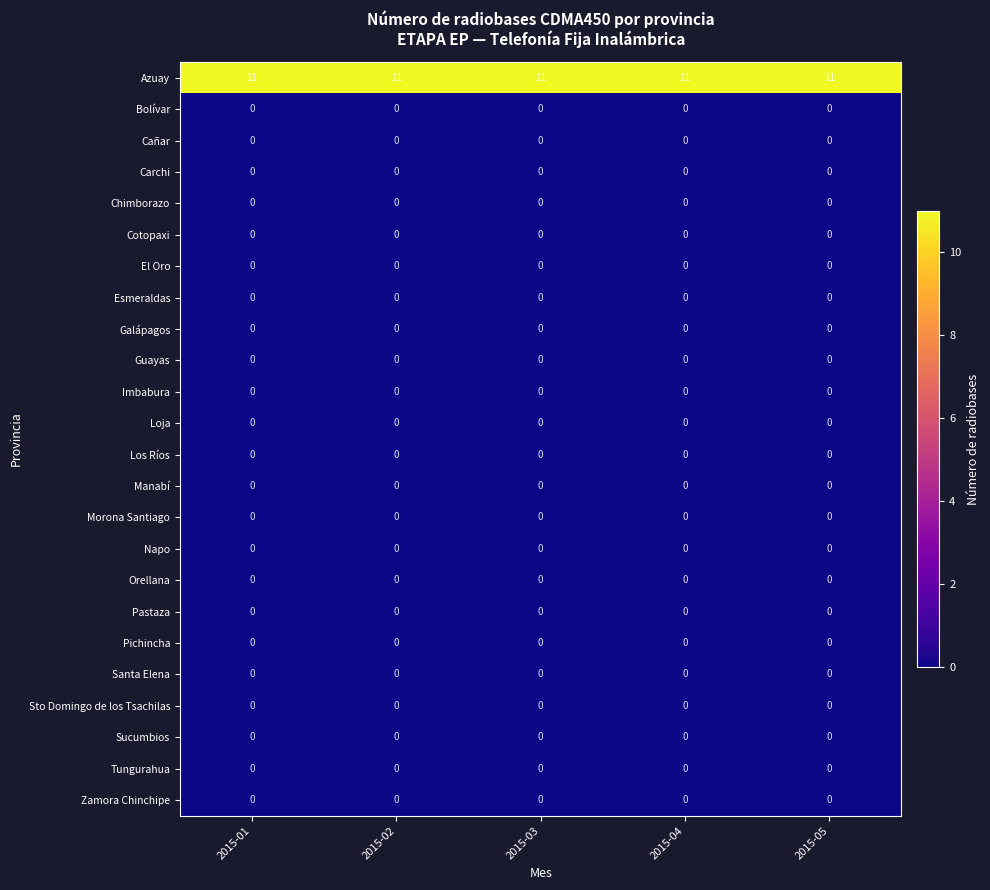

What is the maximum value shown in the chart?

11